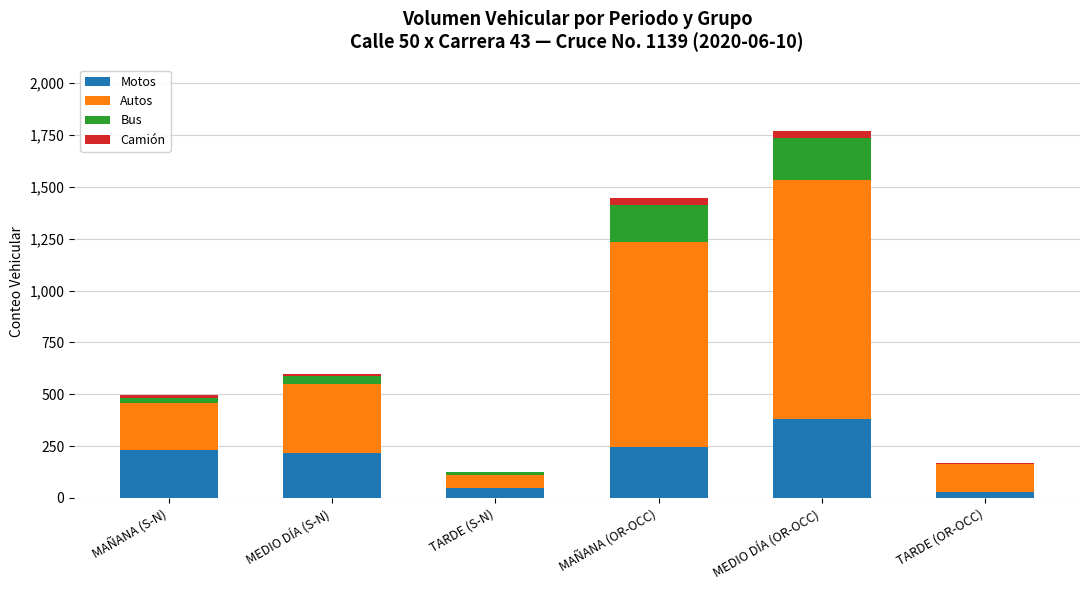

Is it true that Motos equals 114 at MAÑANA (OR-OCC)?

False